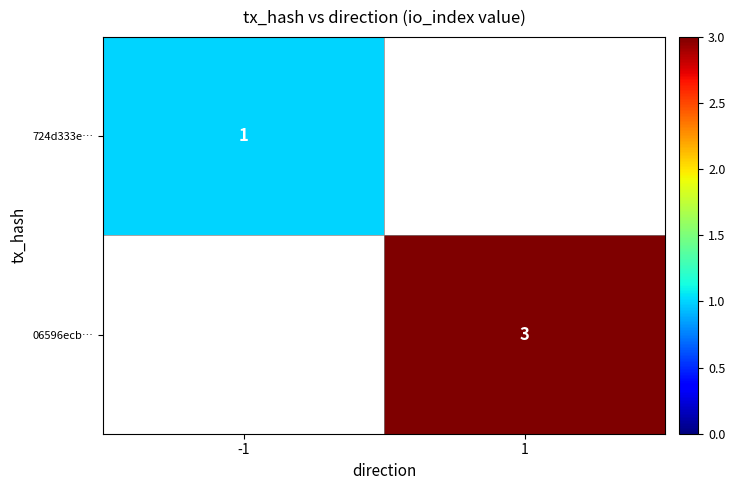

Which has a higher value, -1 or 1?

-1